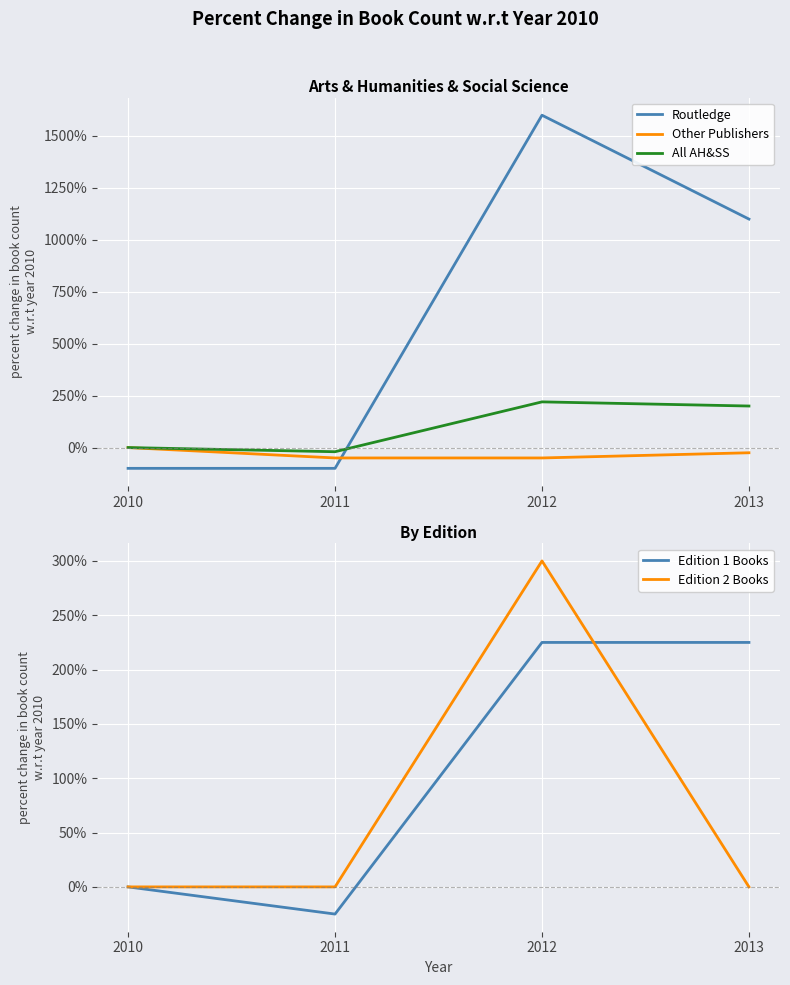

Count the Edition 2 Books values in the range 0 to 300.

4